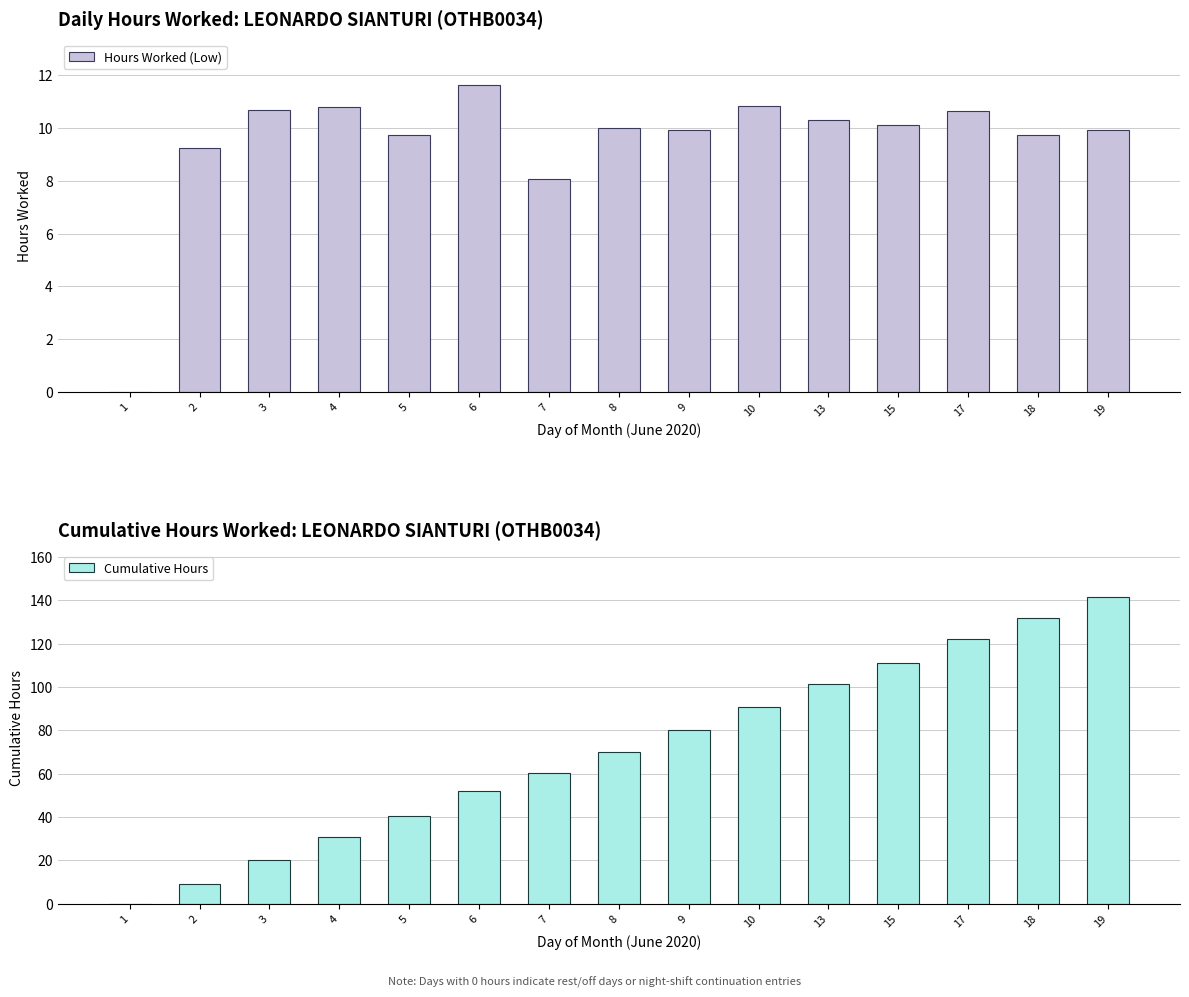

List the series in order of their overall mean, highest first.

Cumulative Hours, Hours Worked (Low)